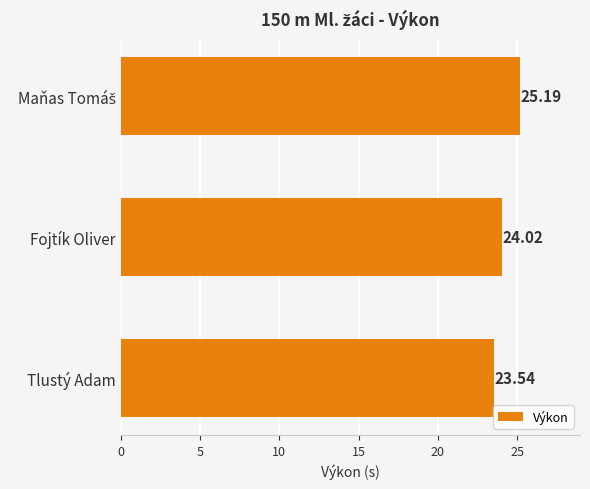

What is the difference between the values at Fojtík Oliver and Tlustý Adam?

0.5